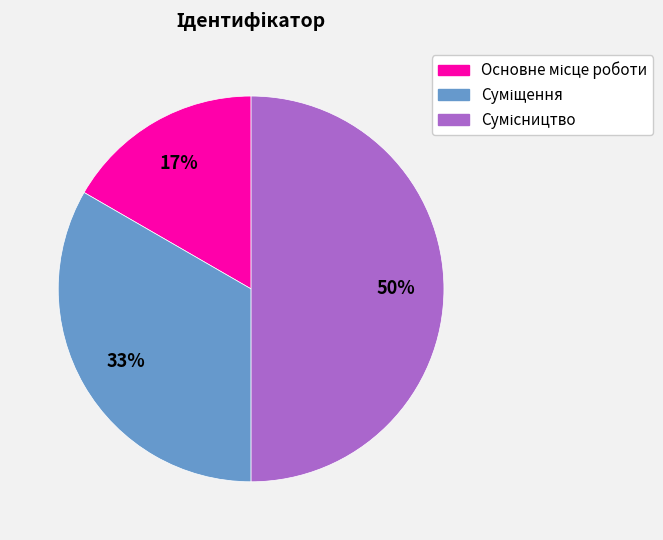

To the nearest percent, what is the average slice percentage?

33%